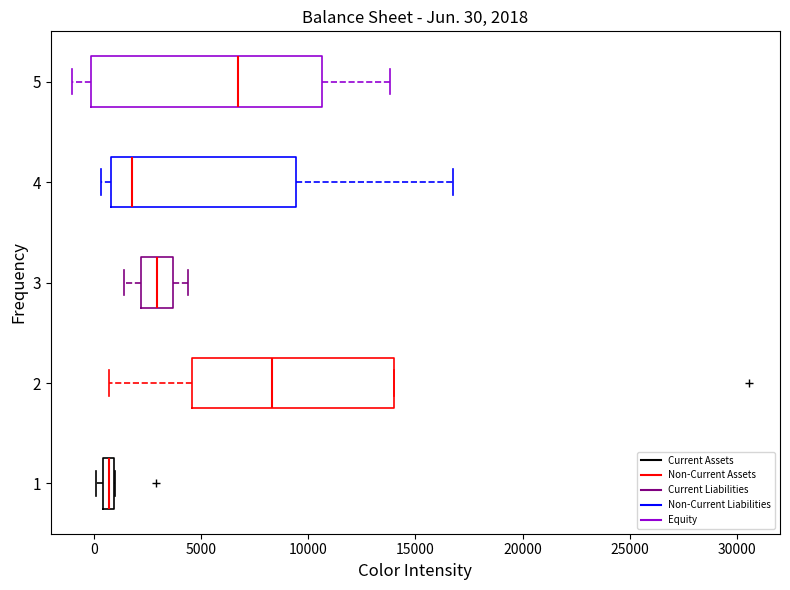

Which box's median line is the furthest to the left?

1